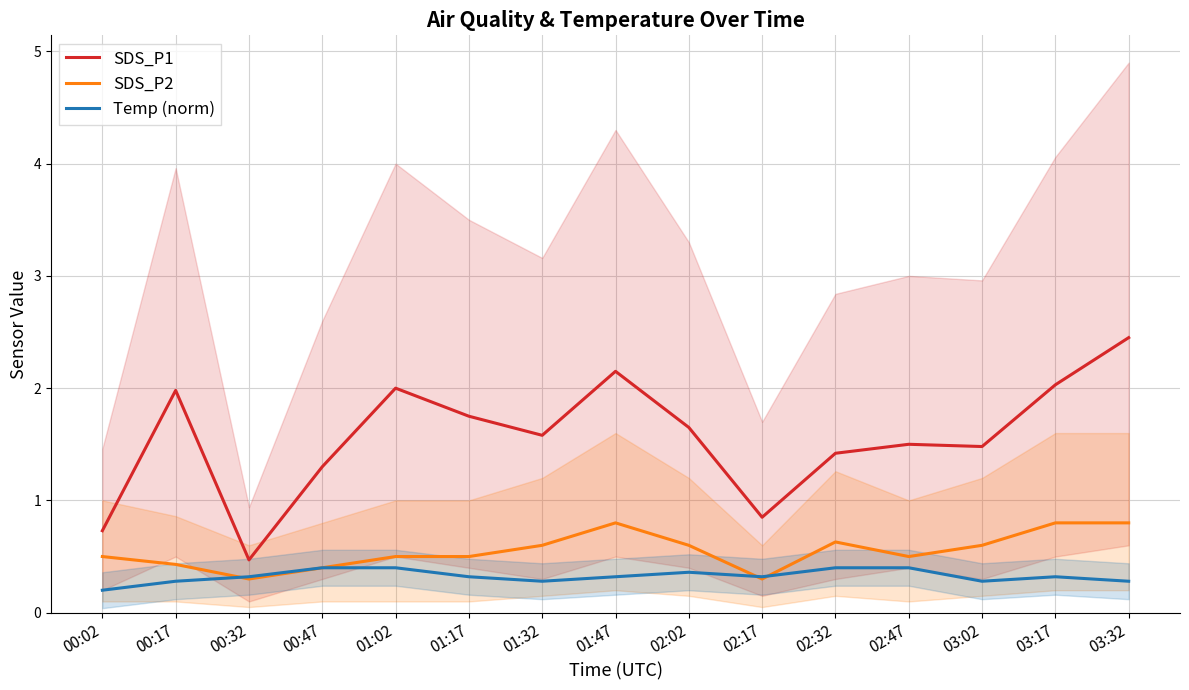

Reading left to right, transcribe all the data shown in this chart.

SDS_P1: 0.7	2.0	0.5	1.3	2.0	1.8	1.6	2.1	1.6	0.8	1.4	1.5	1.5	2.0	2.5
SDS_P2: 0.5	0.4	0.3	0.4	0.5	0.5	0.6	0.8	0.6	0.3	0.6	0.5	0.6	0.8	0.8
Temp (norm): 0.2	0.3	0.3	0.4	0.4	0.3	0.3	0.3	0.4	0.3	0.4	0.4	0.3	0.3	0.3